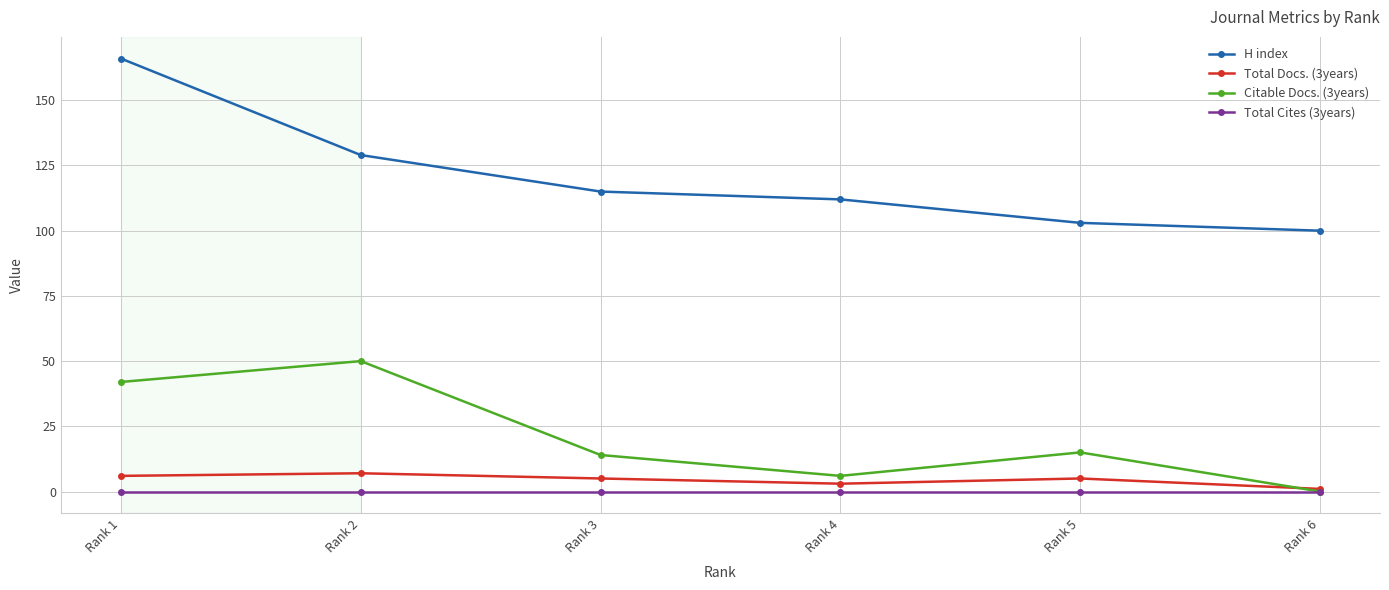

True or false: H index has more than 1 interior local peaks.

False